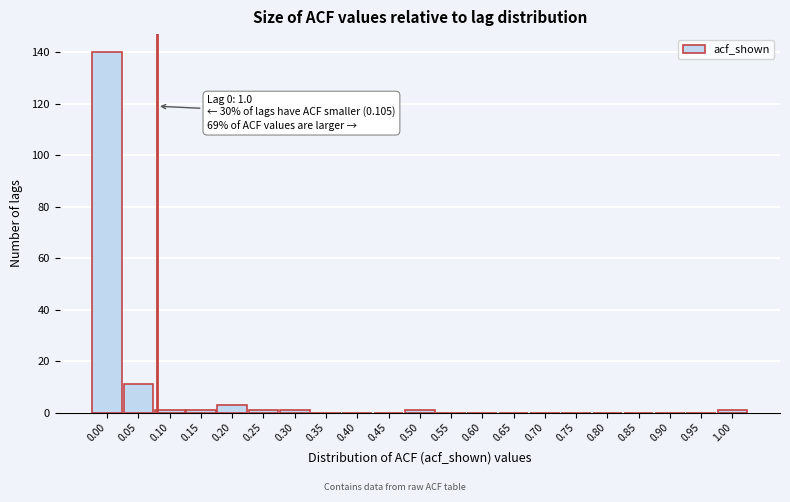

Reading right to left, transcribe all the data shown in this chart.

1.00=1	0.95=0	0.90=0	0.85=0	0.80=0	0.75=0	0.70=0	0.65=0	0.60=0	0.55=0	0.50=1	0.45=0	0.40=0	0.35=0	0.30=1	0.25=1	0.20=3	0.15=1	0.10=1	0.05=11	0.00=140